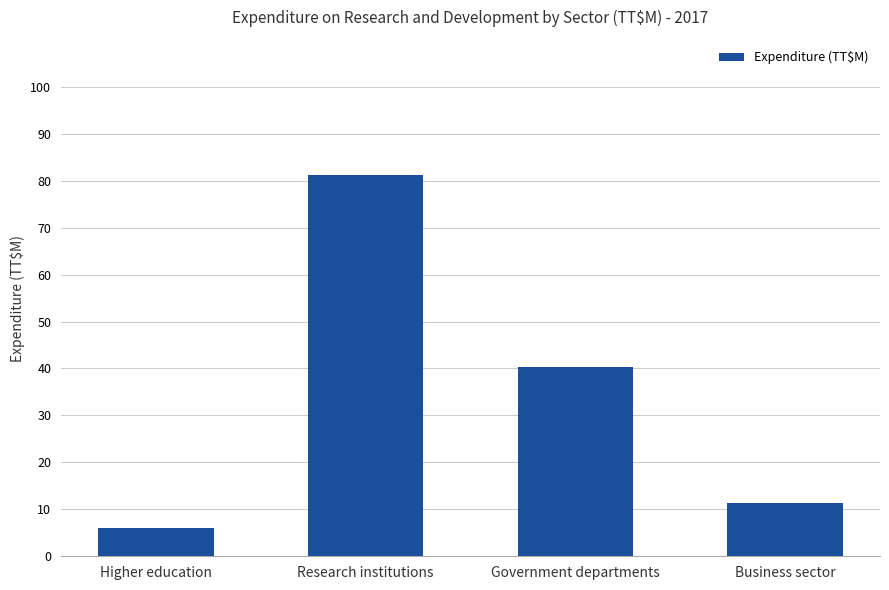

What is the average value?

34.7